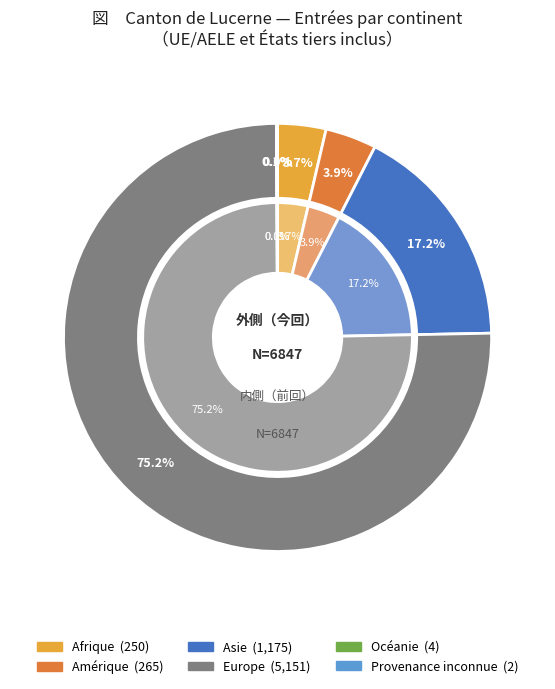

At Océanie, list the series in order from largest to smallest.

values_outer, values_inner